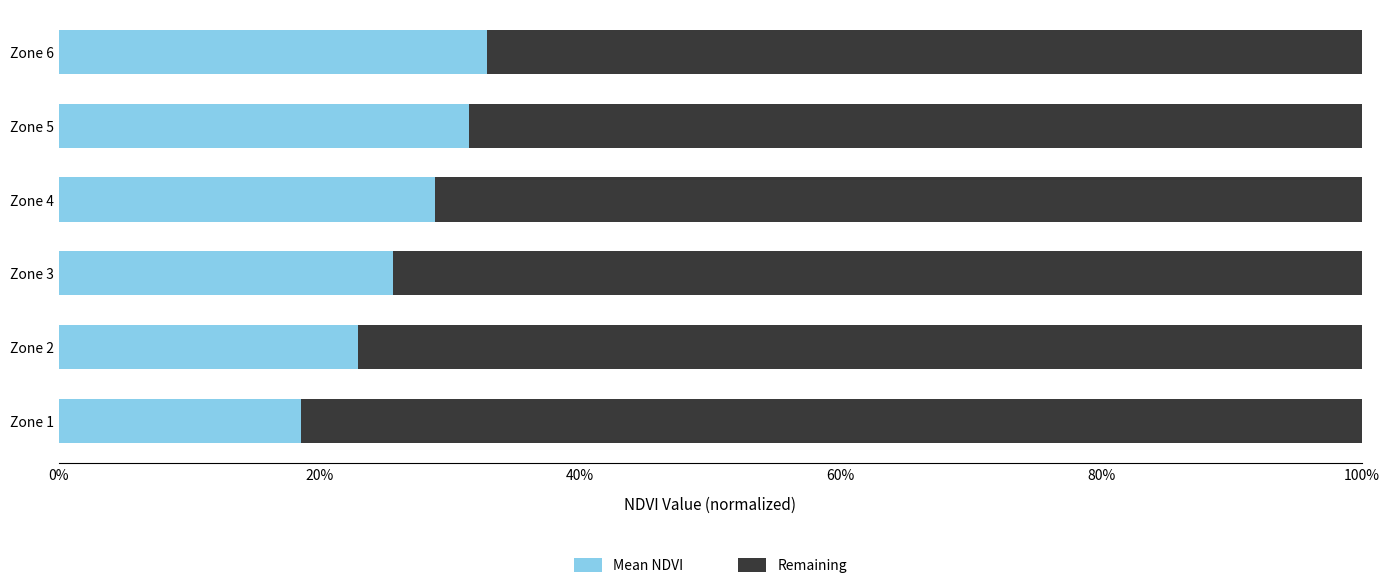

What are all the series names shown in the legend?

Mean NDVI, Remaining